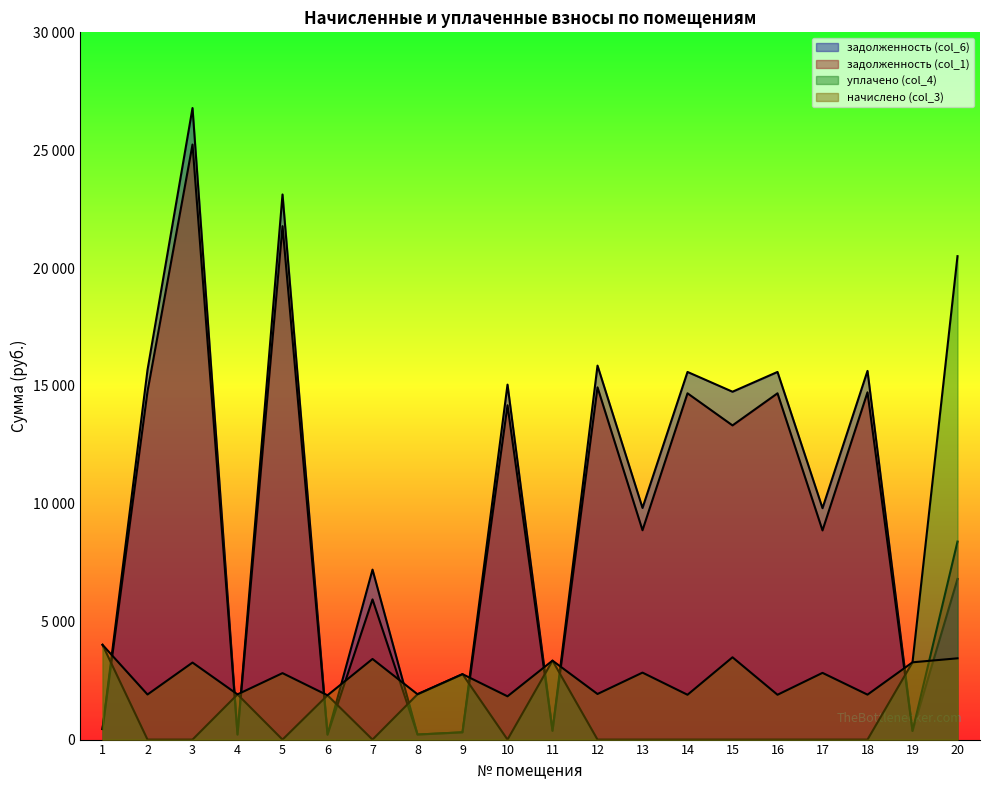

The value of начислено (col_3) at 16 is 1901.2. True or false?

True